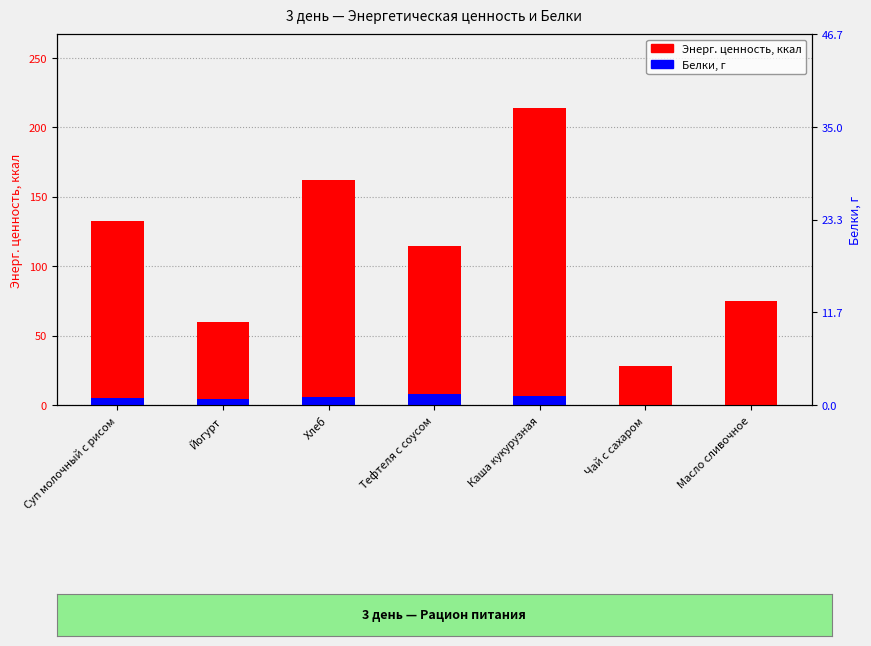

Between Каша кукурузная and Масло сливочное, which series saw the biggest shift?

Энерг. ценность, ккал